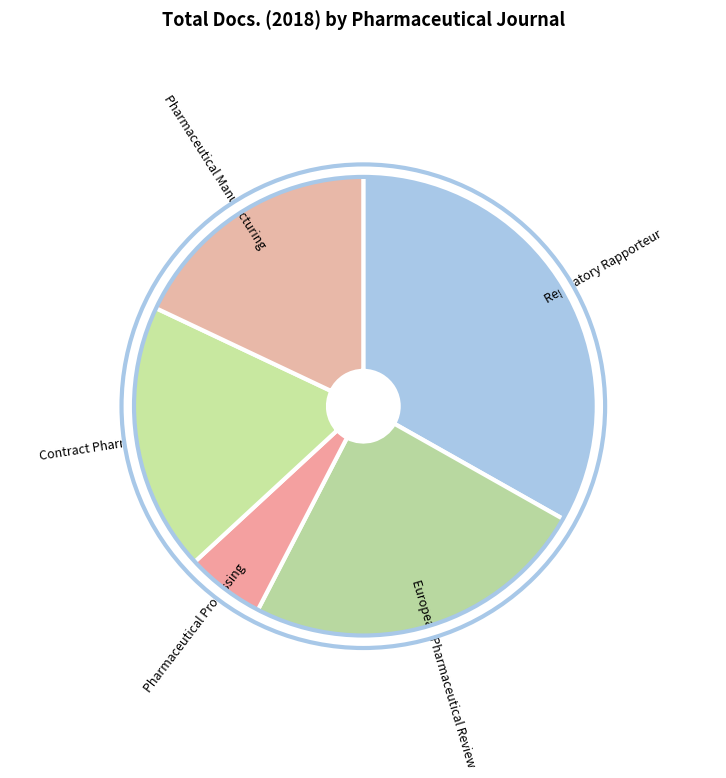

The Pharmaceutical Processing slice represents 6% of the pie. True or false?

True